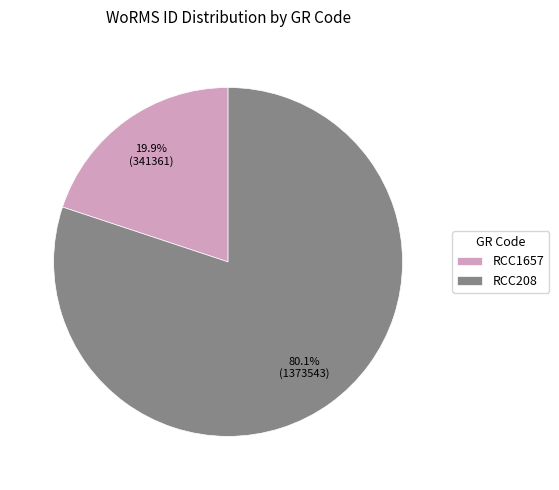

What is the total percentage of RCC208 and RCC1657?

100.0%